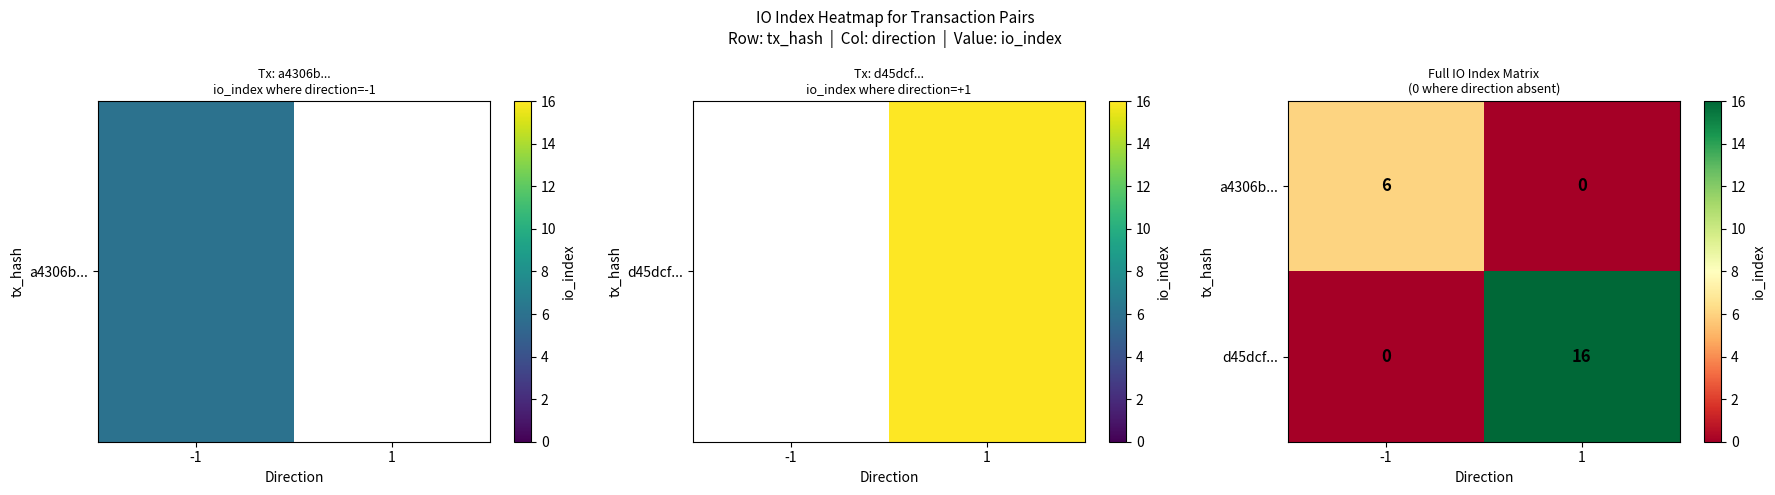

Is it true that d45dcf... equals 16 at 1?

True